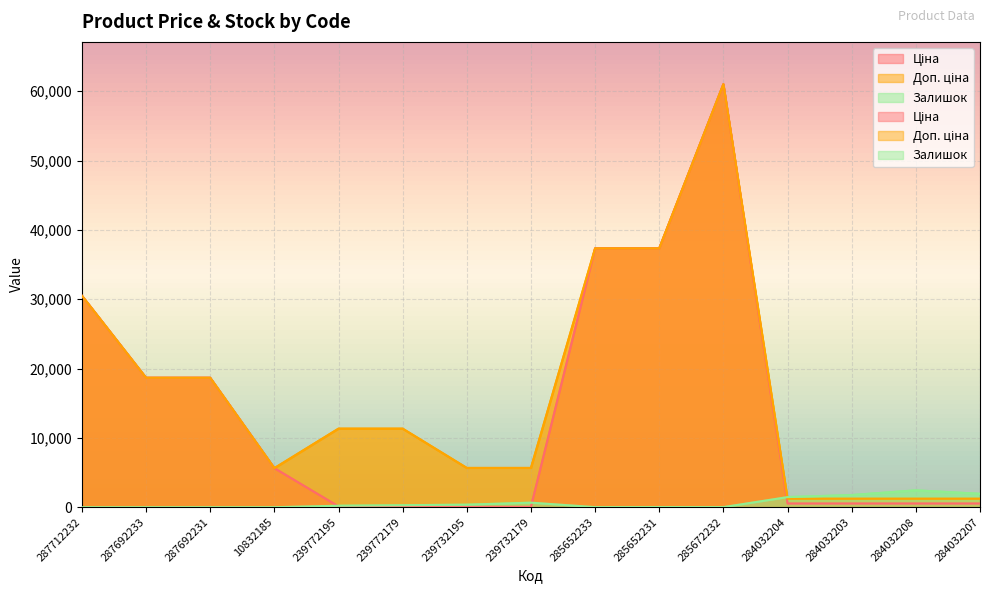

Rank the series by their maximum value, from highest to lowest.

Ціна, Доп. ціна, Залишок